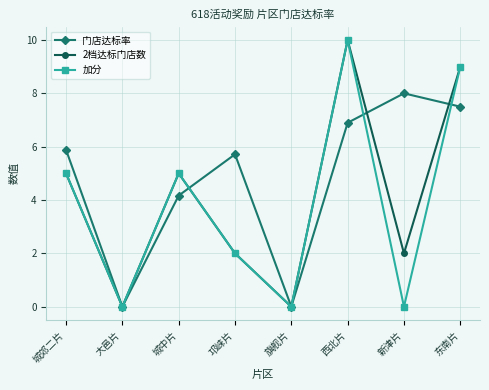

At which category is the sum across all series the highest?

西北片